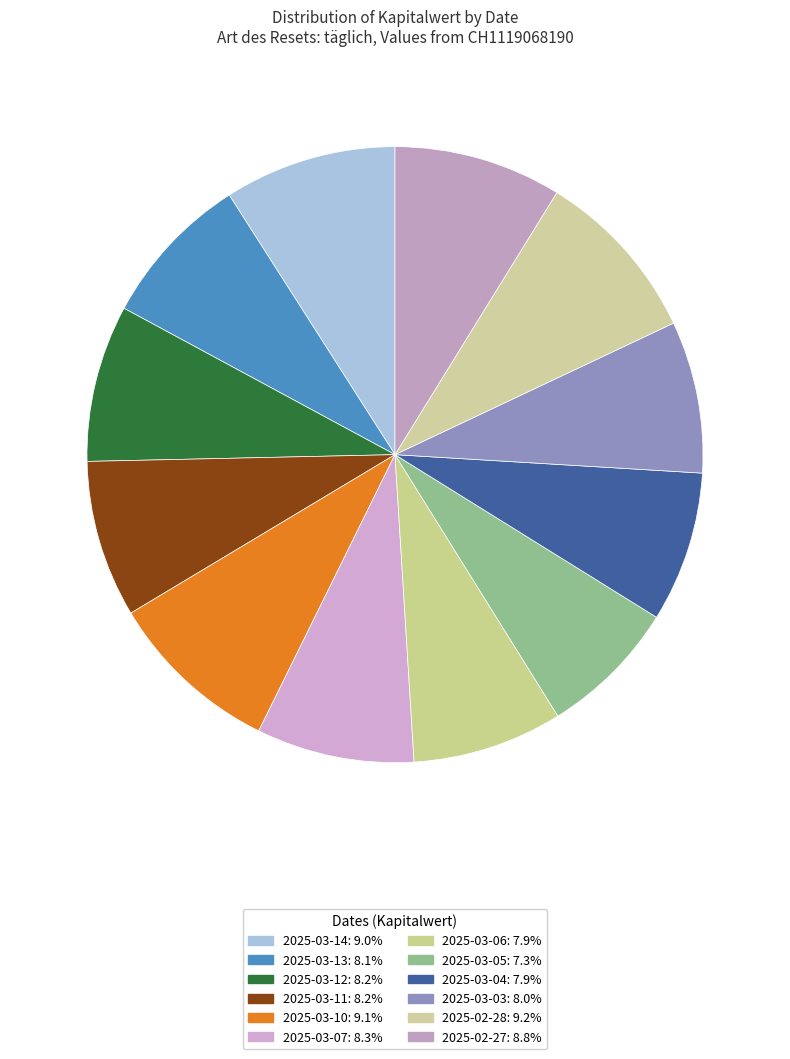

How many slices are in this pie chart?

12